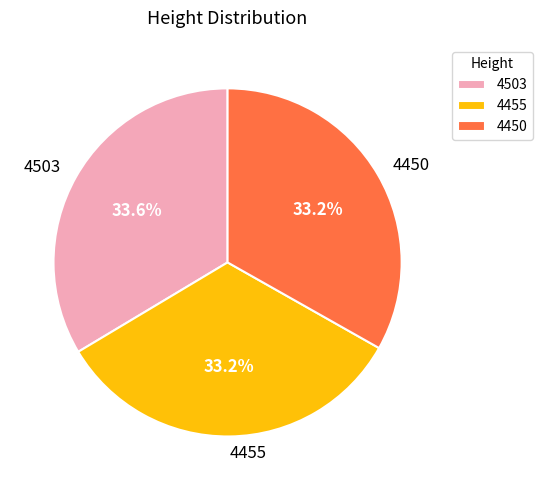

What is the ratio of the value at 4455 to the value at 4503?

1.0